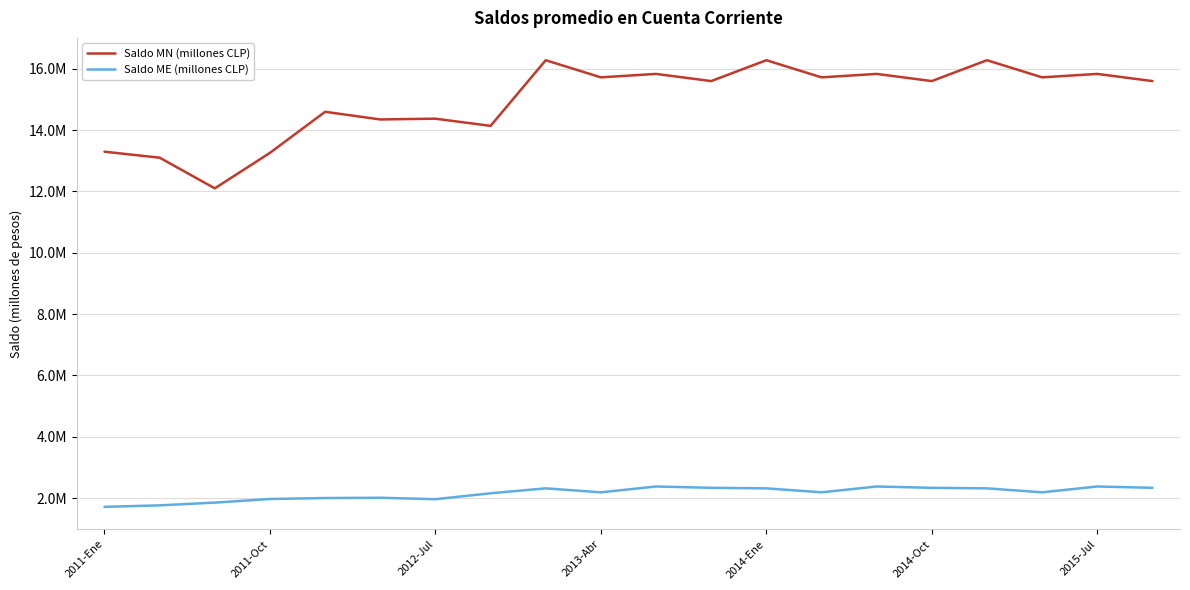

Does the chart display data point markers on the line(s)?

No